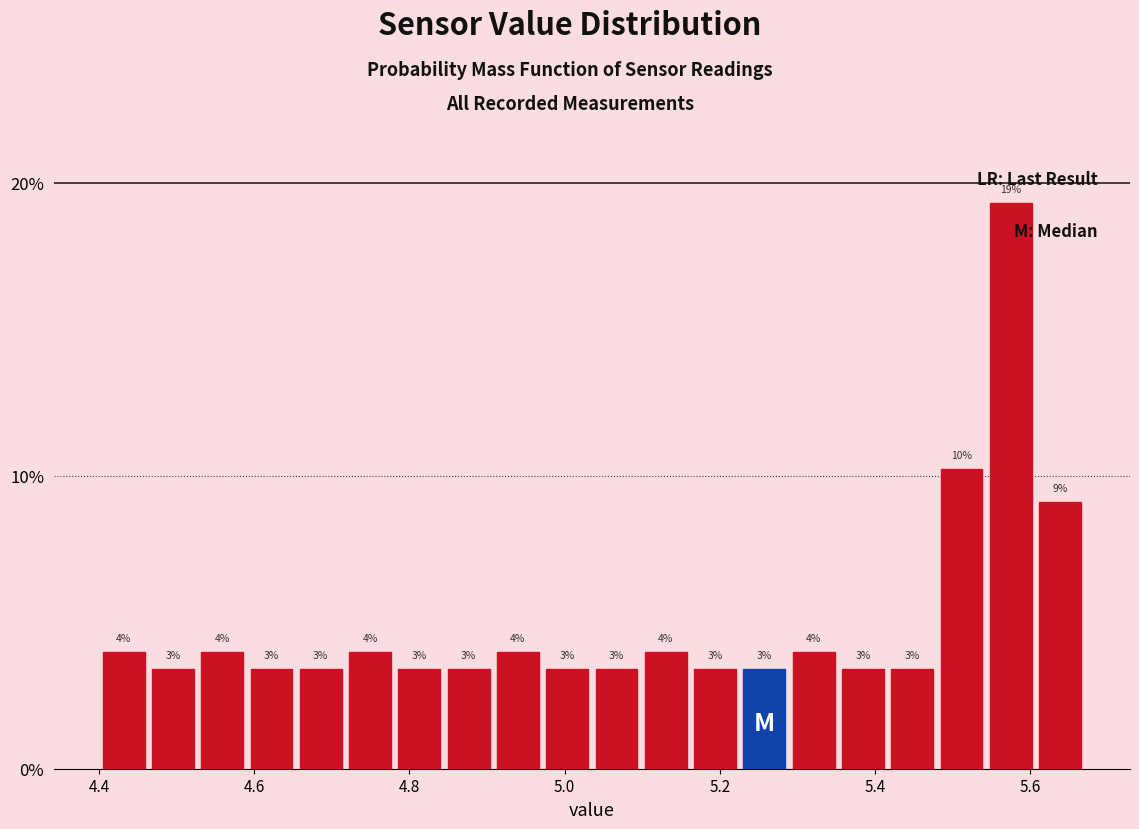

Around what value on the x-axis is the tallest bar? Give the approximate position of its centre, as read against the axis.

5.58